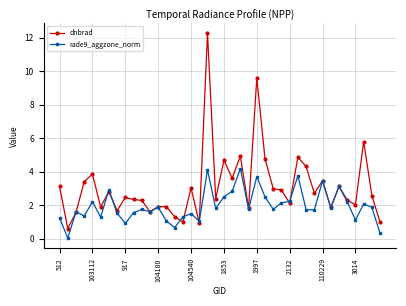

What is the difference between the maximum and second lowest values in the dnbrad series?

11.3